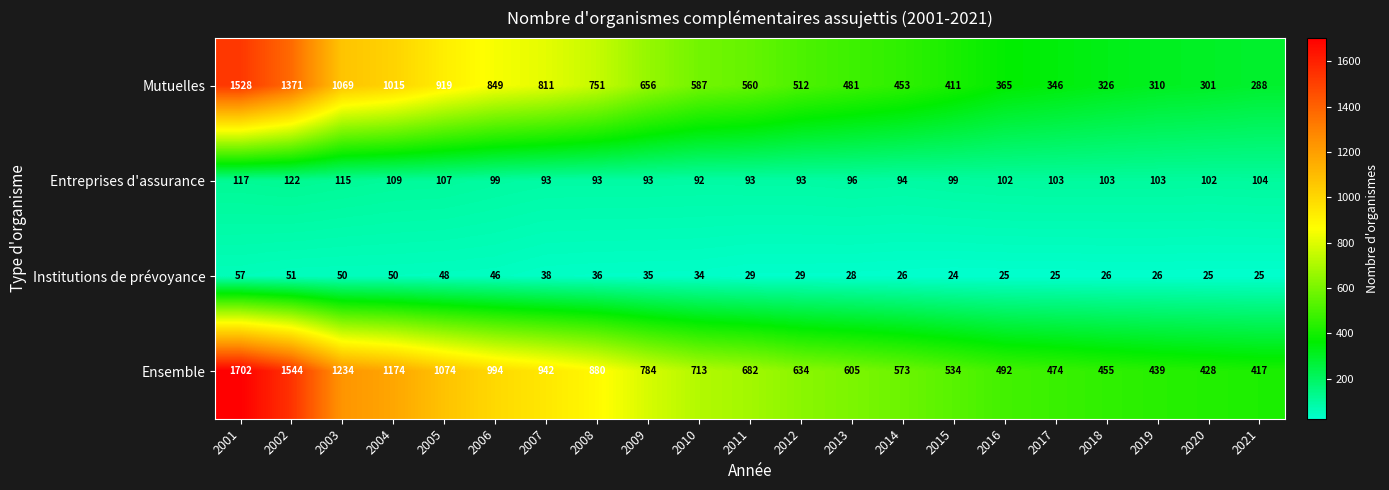

What is the difference between the highest and lowest values at 2003?

1184